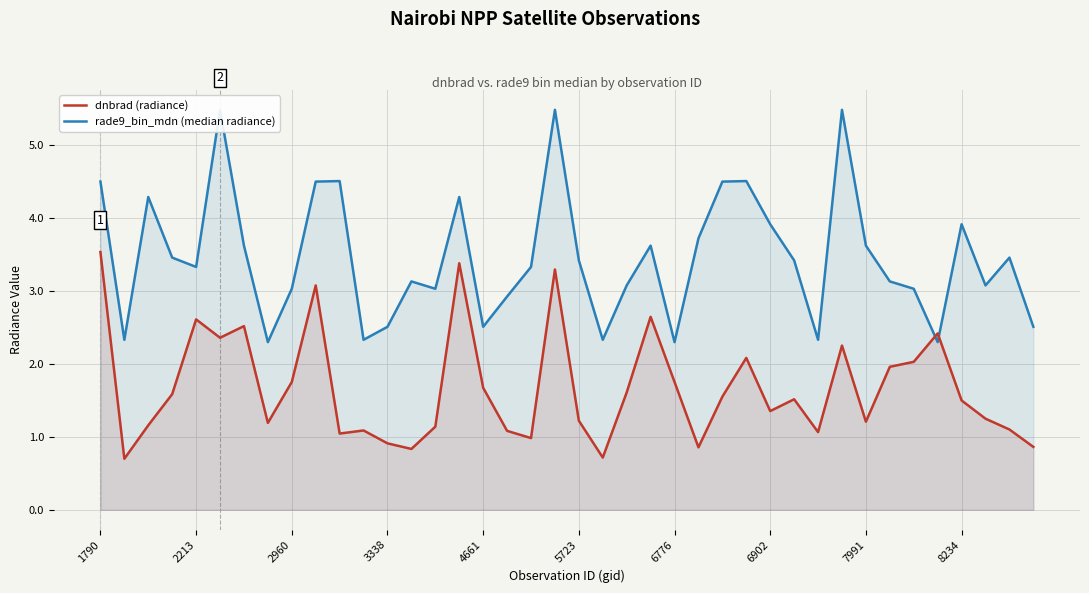

What is the lowest value of the dnbrad (radiance) series?

0.7